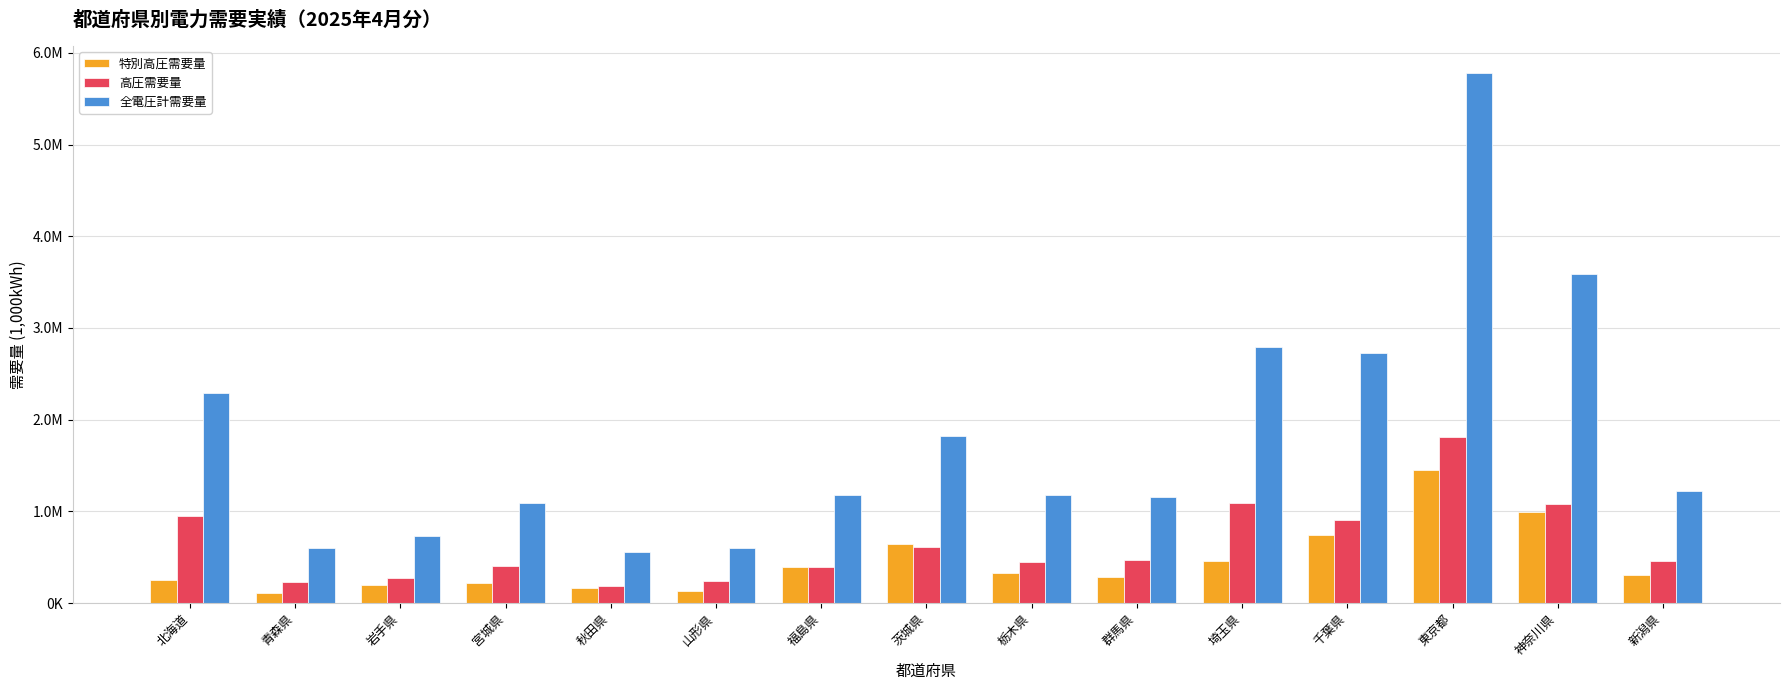

Does the chart contain stacked bars?

No